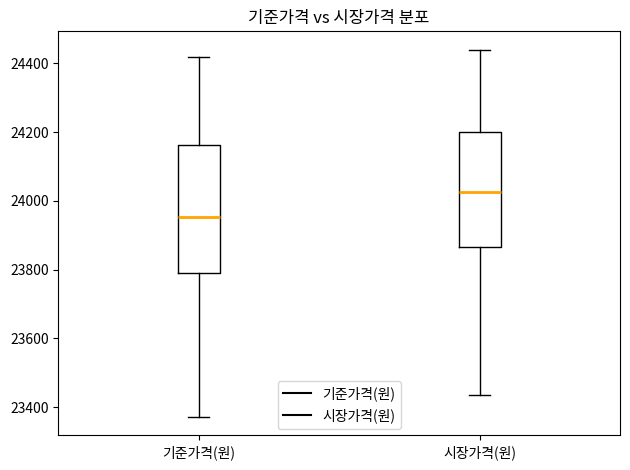

Where does the upper whisker of the box for 기준가격(원) end on the y-axis? The values are not printed on the chart, so give them approximately, as read against the axis.

24420